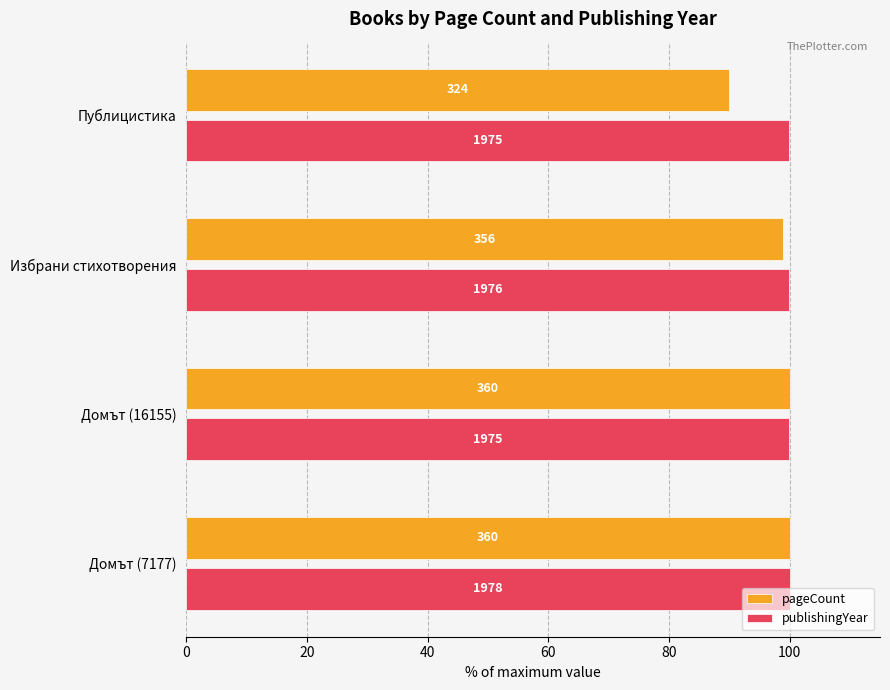

What are all the series names shown in the legend?

pageCount, publishingYear